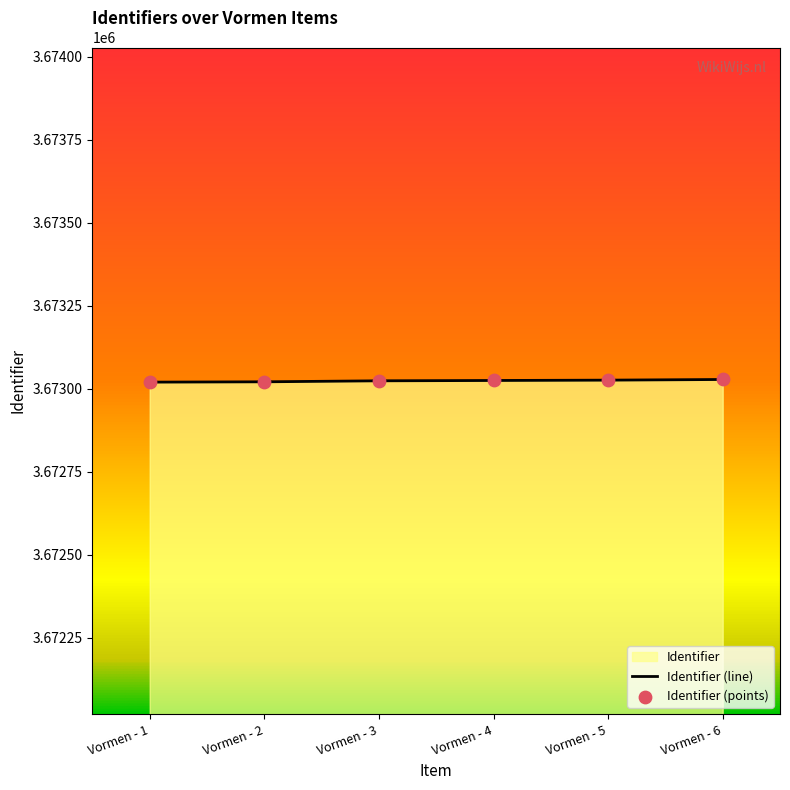

Approximately how many times larger is the value at Vormen - 4 compared to Vormen - 2?

1.0